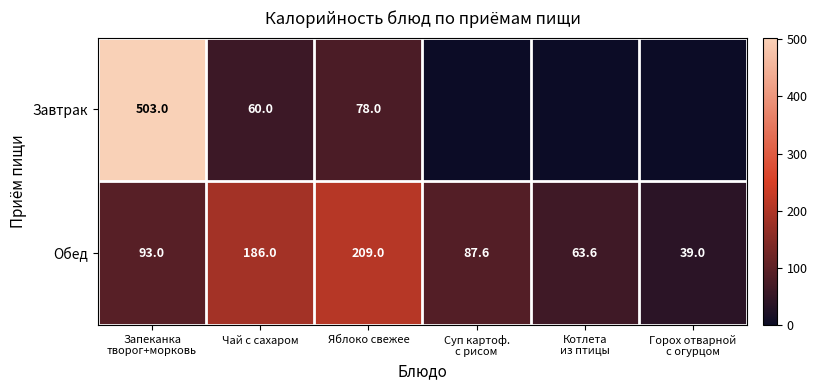

The Завтрак series shows 60.0 at Чай с сахаром. True or false?

True